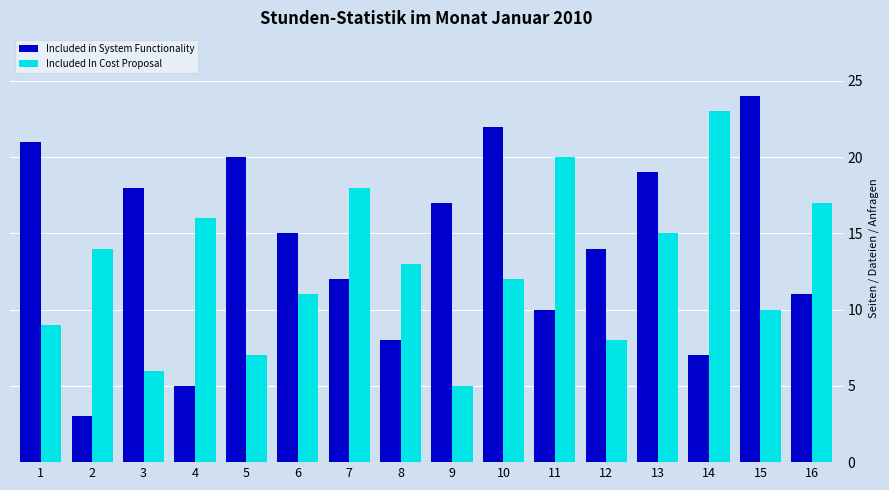

What is the approximate value of Included in System Functionality at 11, to the nearest 5?

10